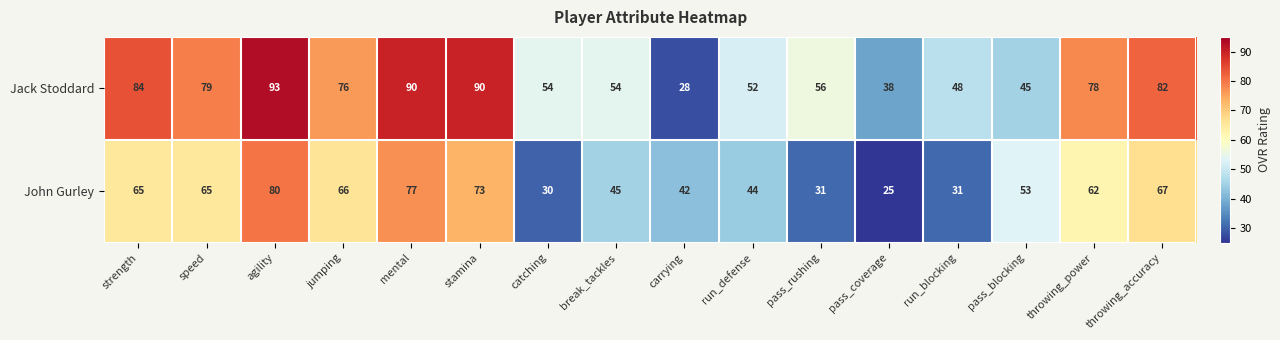

At which category is the sum across all series the highest?

agility